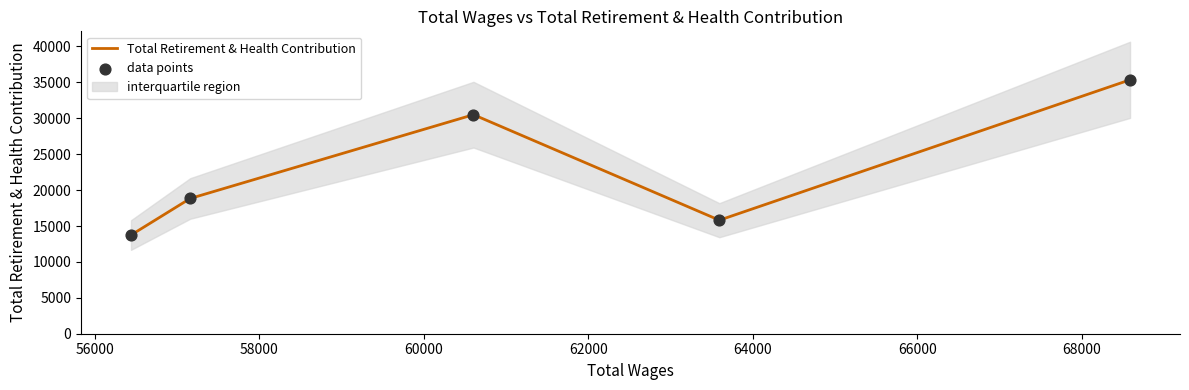

What is the minimum value for Total Retirement & Health Contribution?

13740